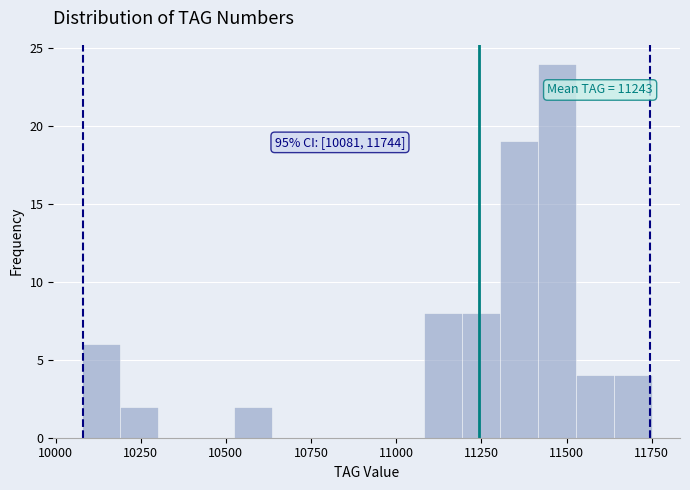

Read against the x-axis, roughly where is the centre of the tallest bar?

11450